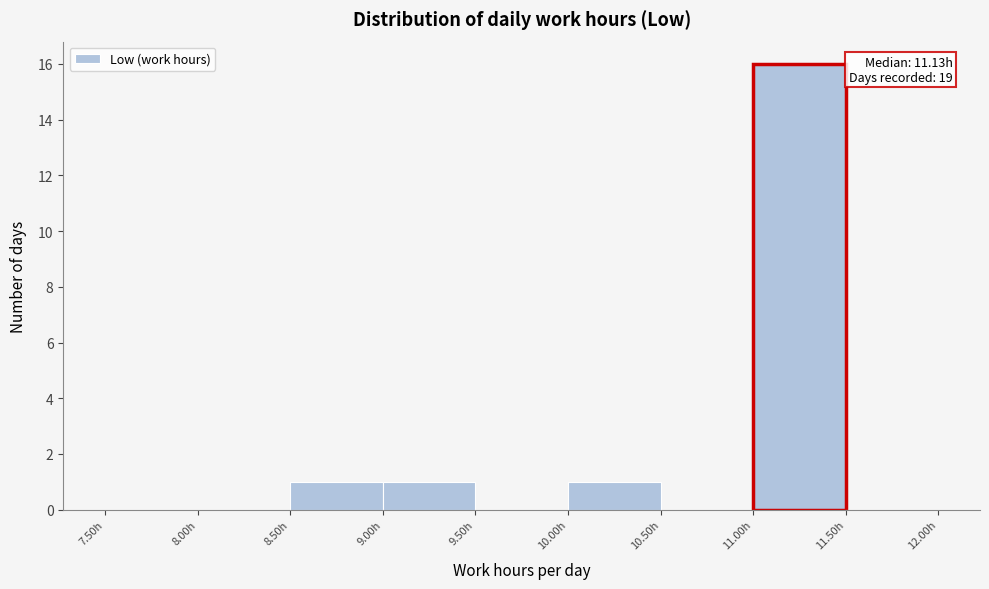

Which range on the x-axis has the tallest bar?

11.0 to 11.5